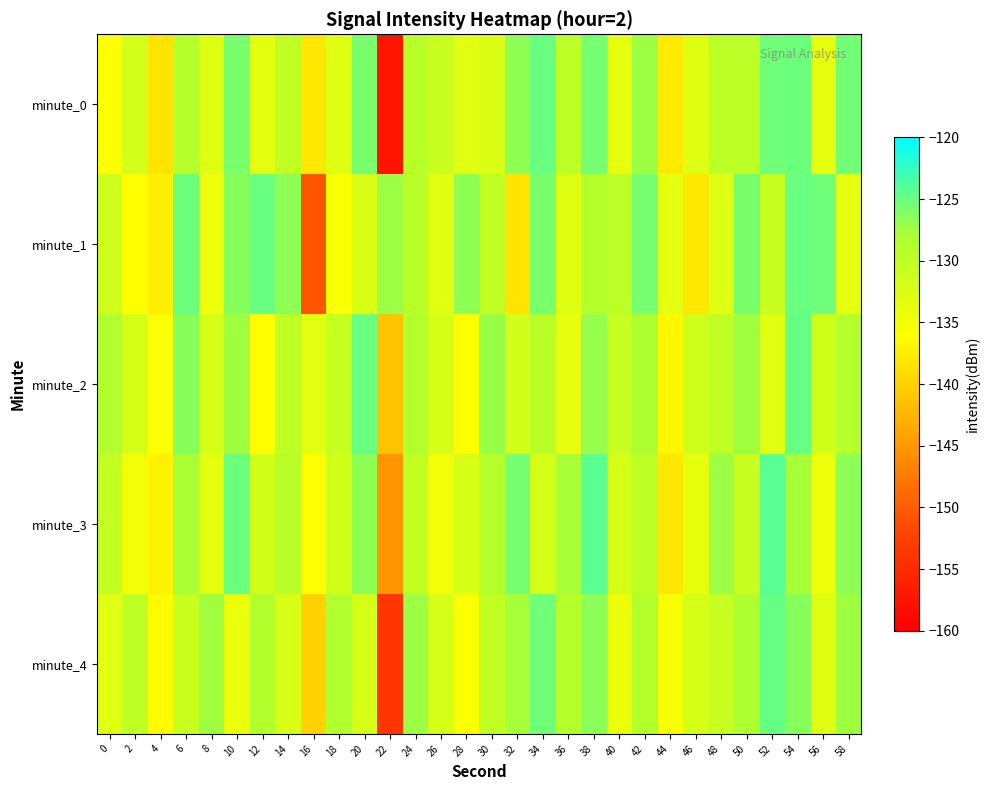

At 32, list the series in order from smallest to largest.

minute_1, minute_2, minute_4, minute_0, minute_3